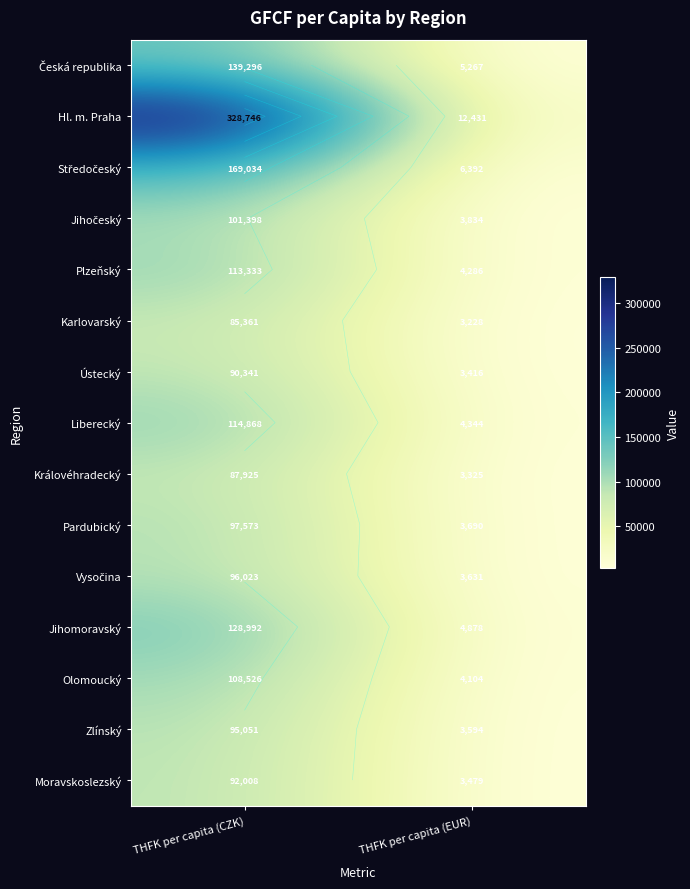

At THFK per capita (EUR), list the series in order from smallest to largest.

Karlovarský, Královéhradecký, Ústecký, Moravskoslezský, Zlínský, Vysočina, Pardubický, Jihočeský, Olomoucký, Plzeňský, Liberecký, Jihomoravský, Česká republika, Středočeský, Hl. m. Praha